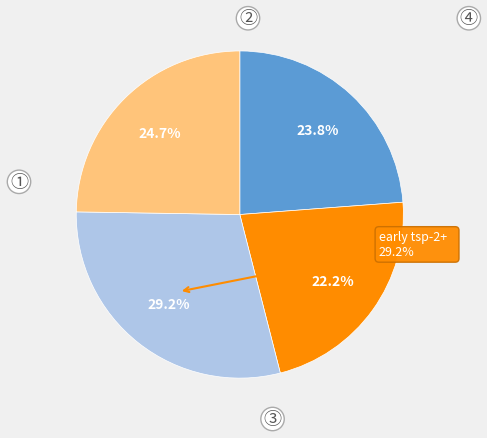

Is there any slice that represents more than half of the pie?

No